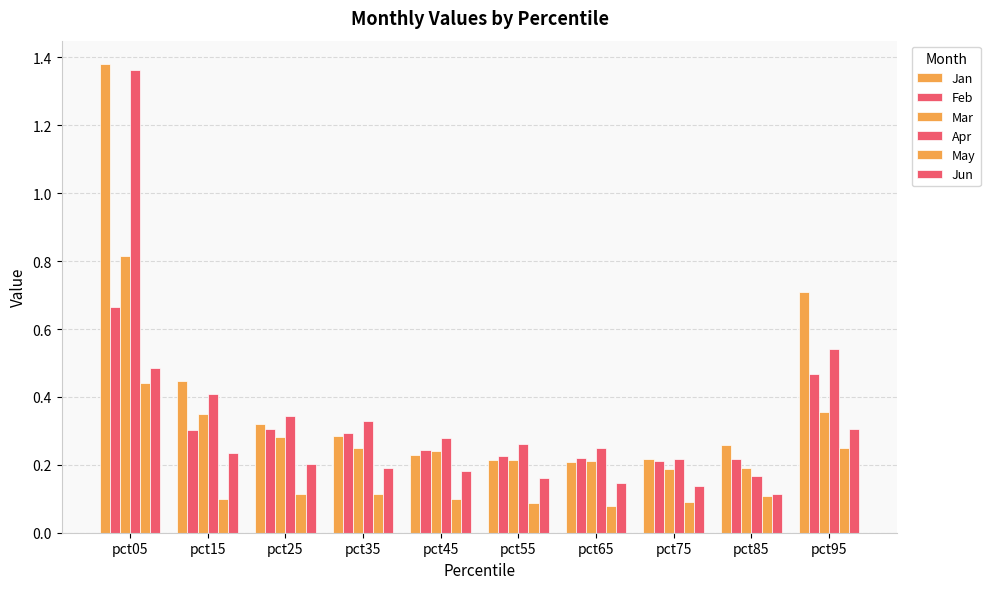

Which series has the widest spread of values?

Apr